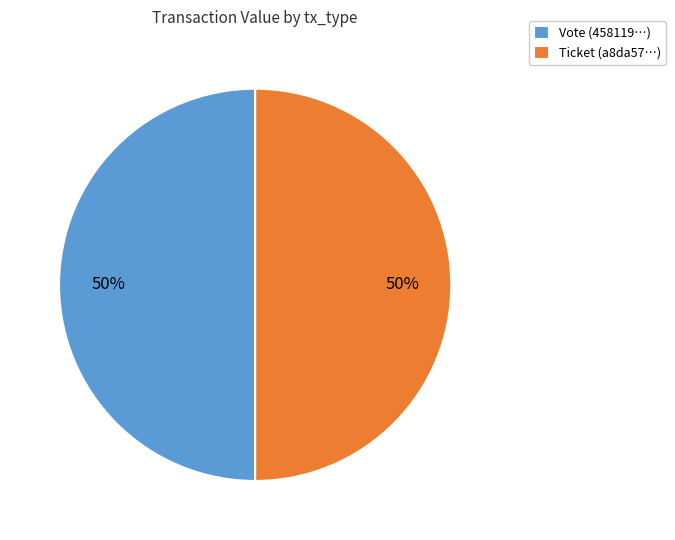

Combined, do Ticket (a8da57…) and Vote (458119…) account for over 50%?

Yes